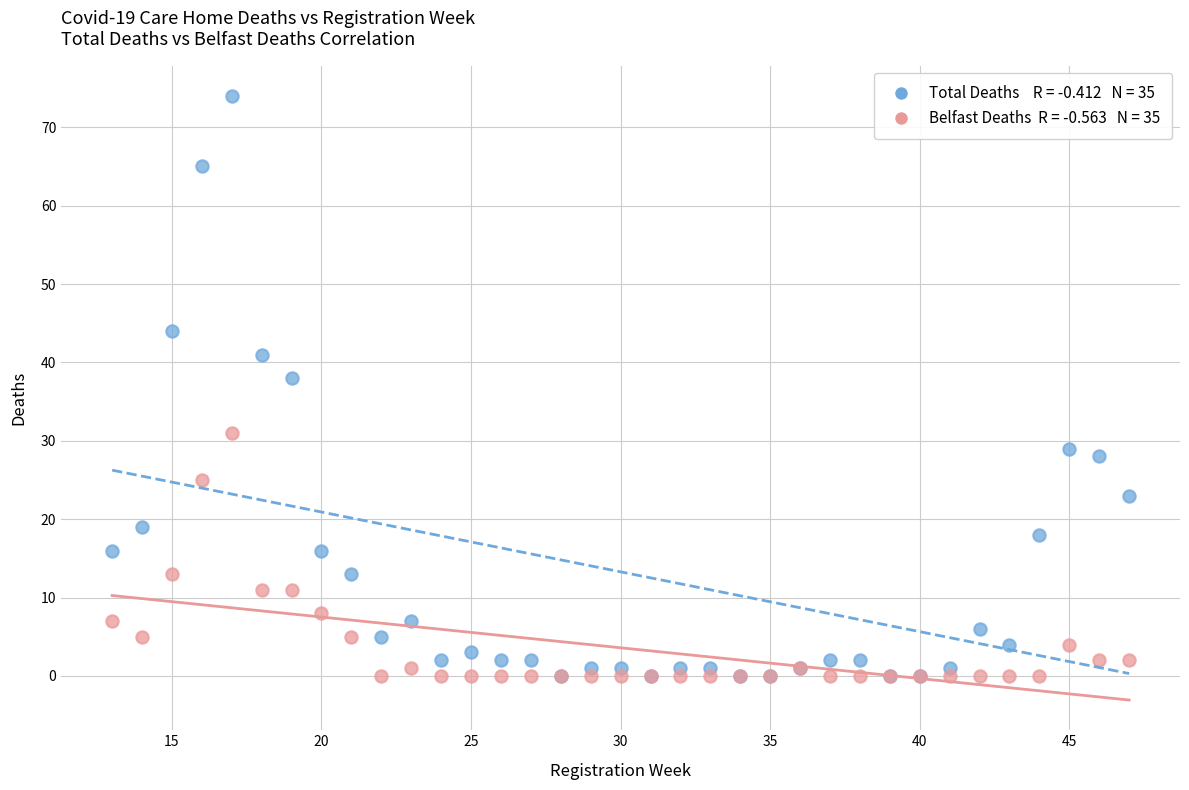

Across all series, what Y value is closest to 37?

38